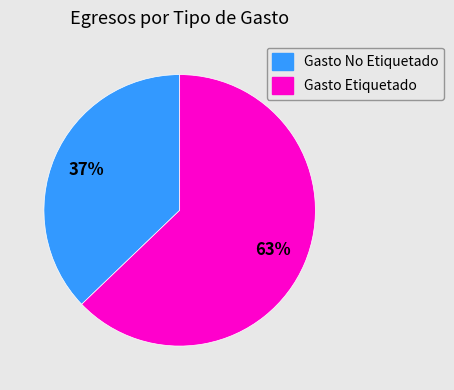

To the nearest percent, what percentage of the pie is Gasto No Etiquetado?

37%